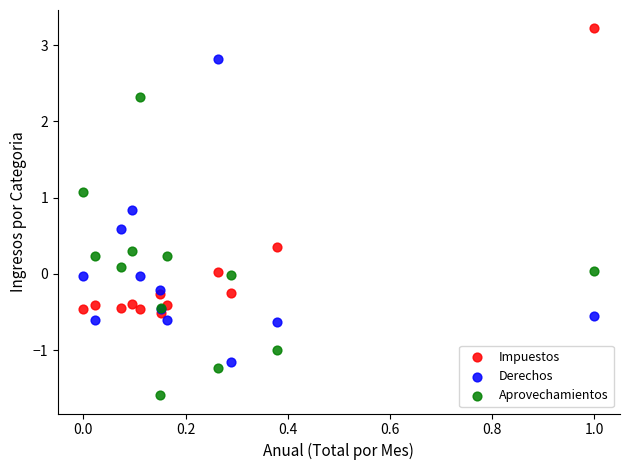

Which series contains the lowest Y value?

Aprovechamientos